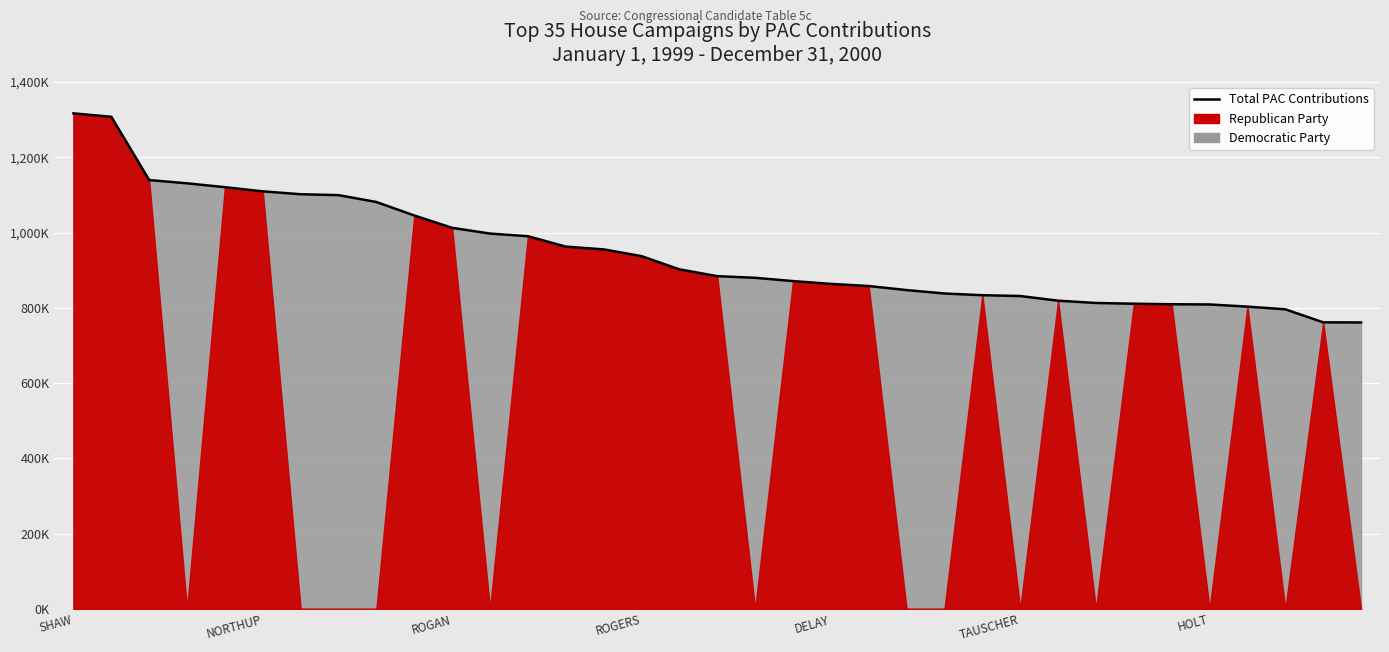

The value at NORTHUP is 409230. True or false?

False